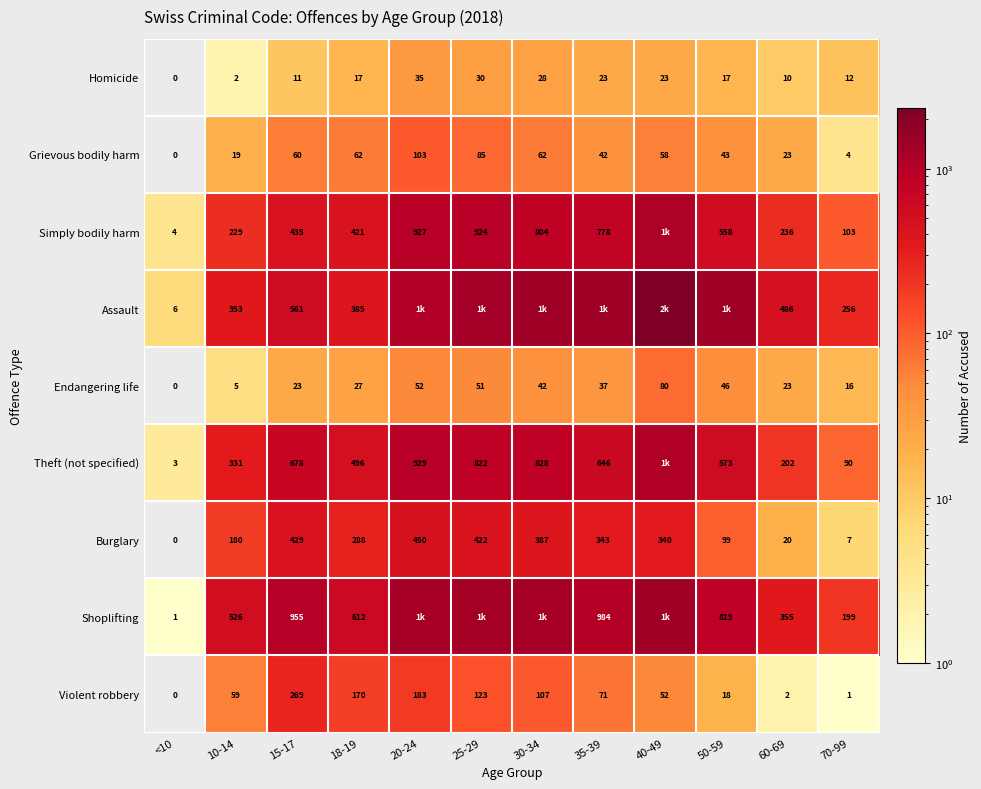

What is the sum of all Grievous bodily harm values?

561